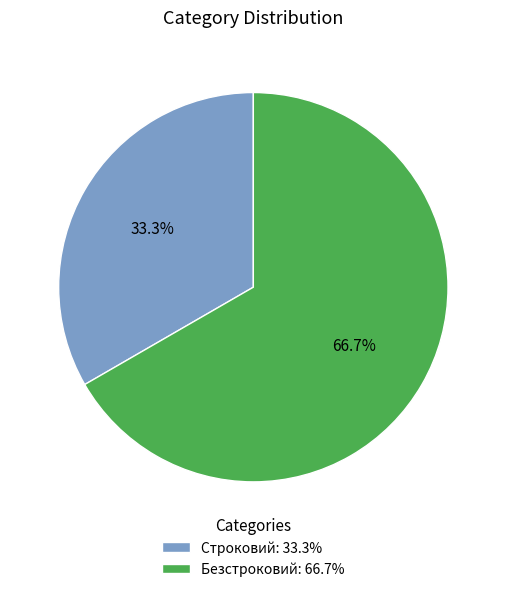

What is the ratio of the value at Безстроковий: 66.7% to the value at Строковий: 33.3%?

2.0